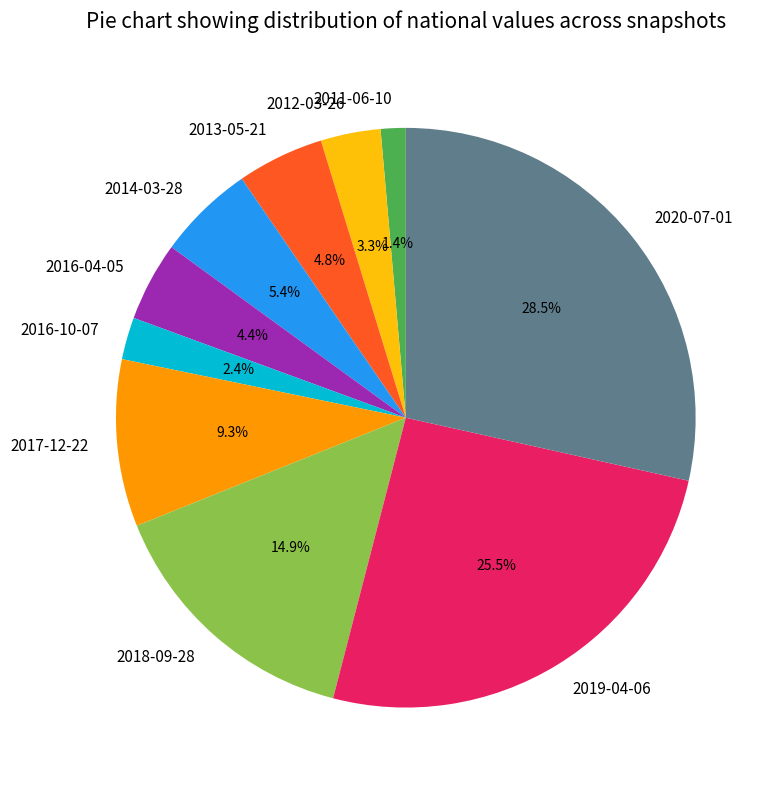

Which slice is the largest?

2020-07-01